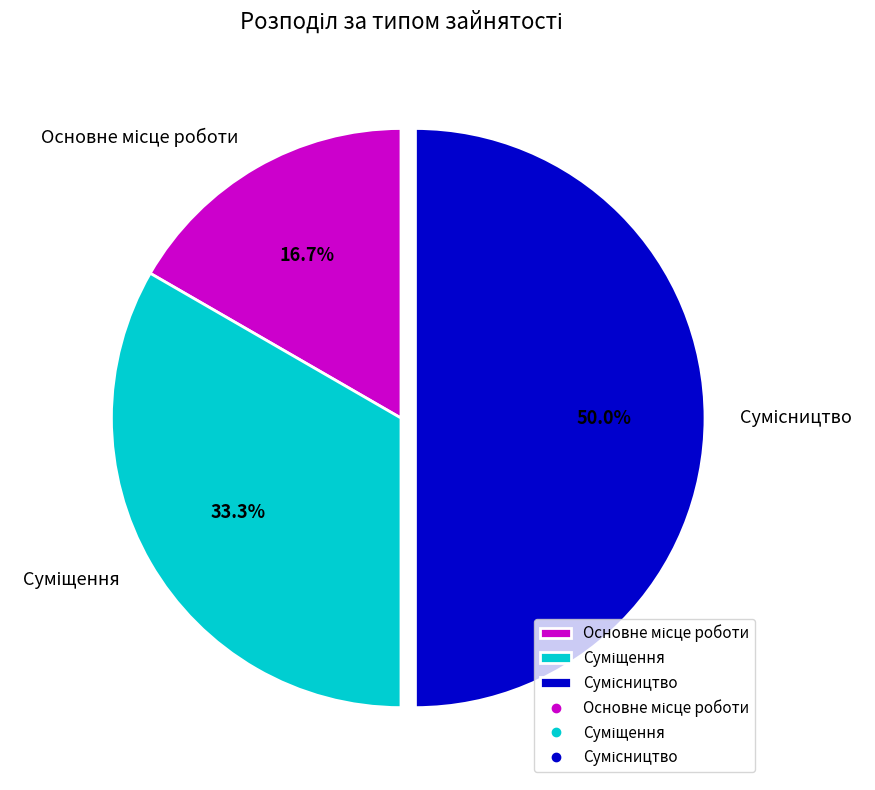

How many slices are in this pie chart?

3